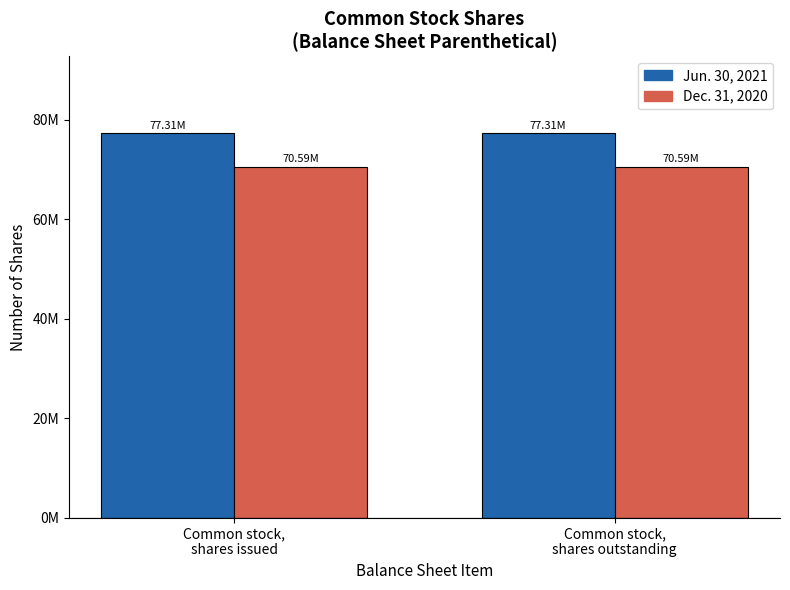

What is the spread (max minus min) of values at Common stock,
shares outstanding?

6721792